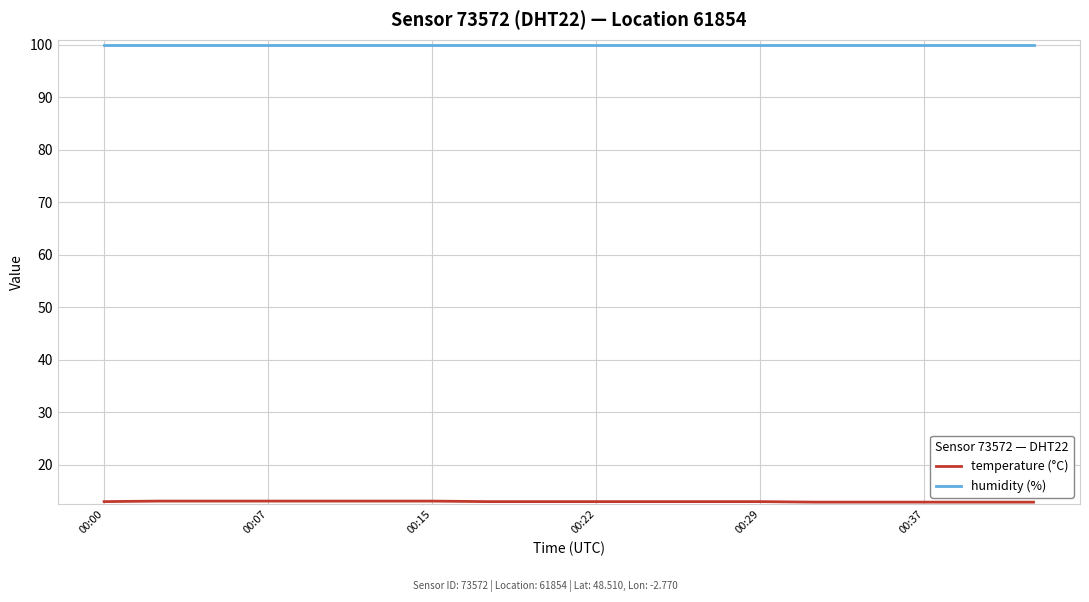

How many lines are shown in the chart?

2